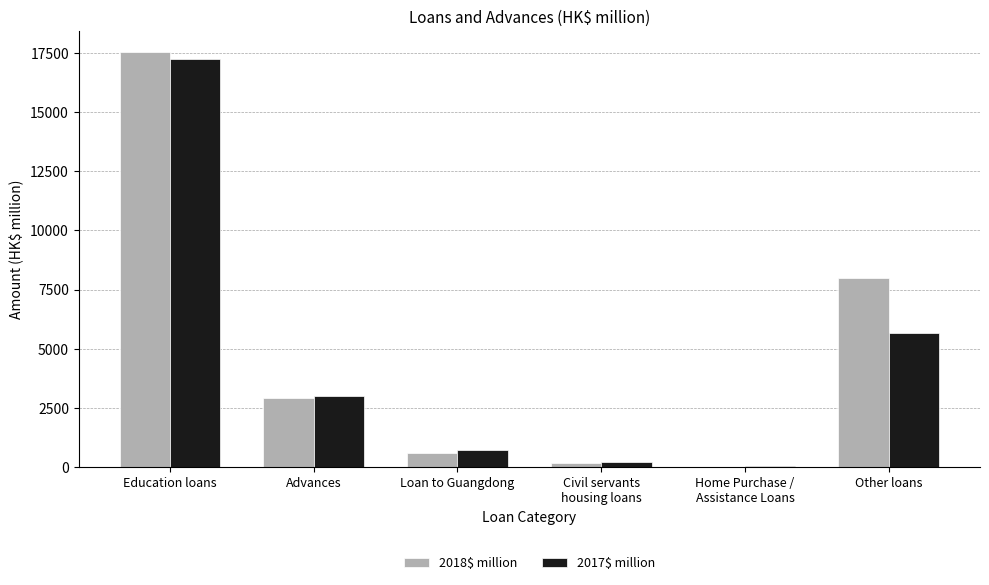

At which category is the sum across all series the highest?

Education loans